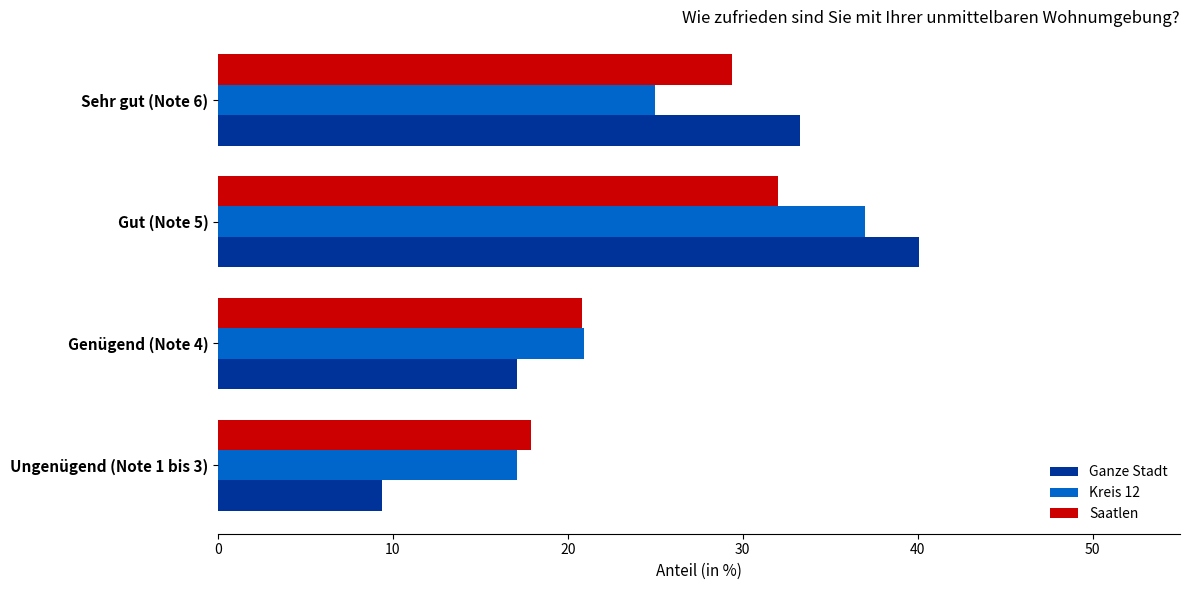

At how many categories does at least one series exceed 20?

3